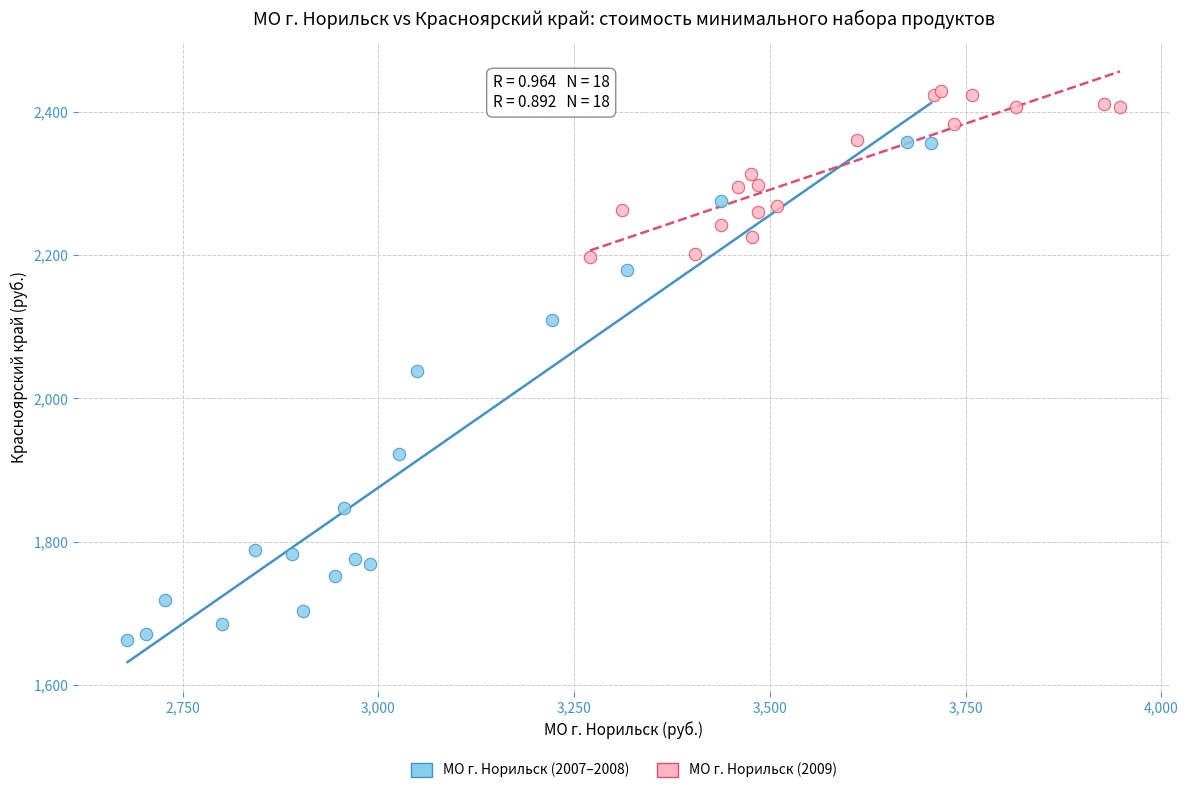

Which series contains the highest Y value?

МО г. Норильск (2009)